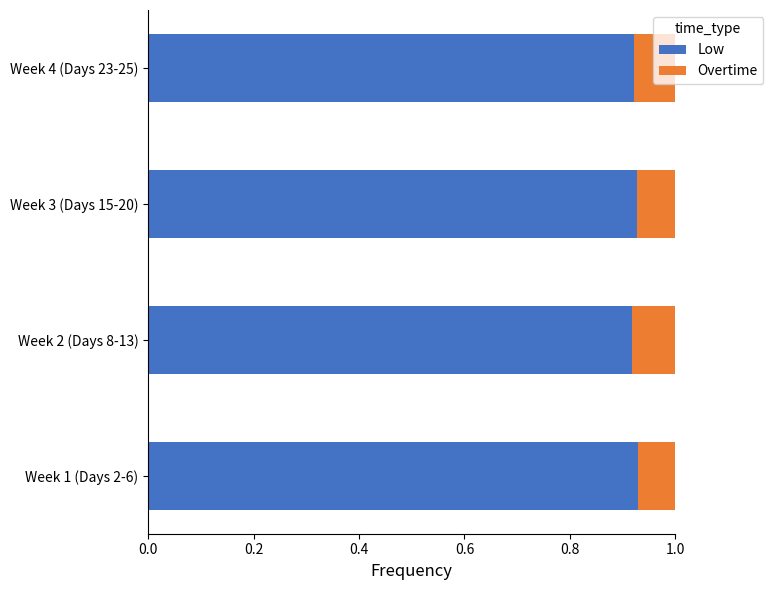

What is the sum of all Low values?

3.7